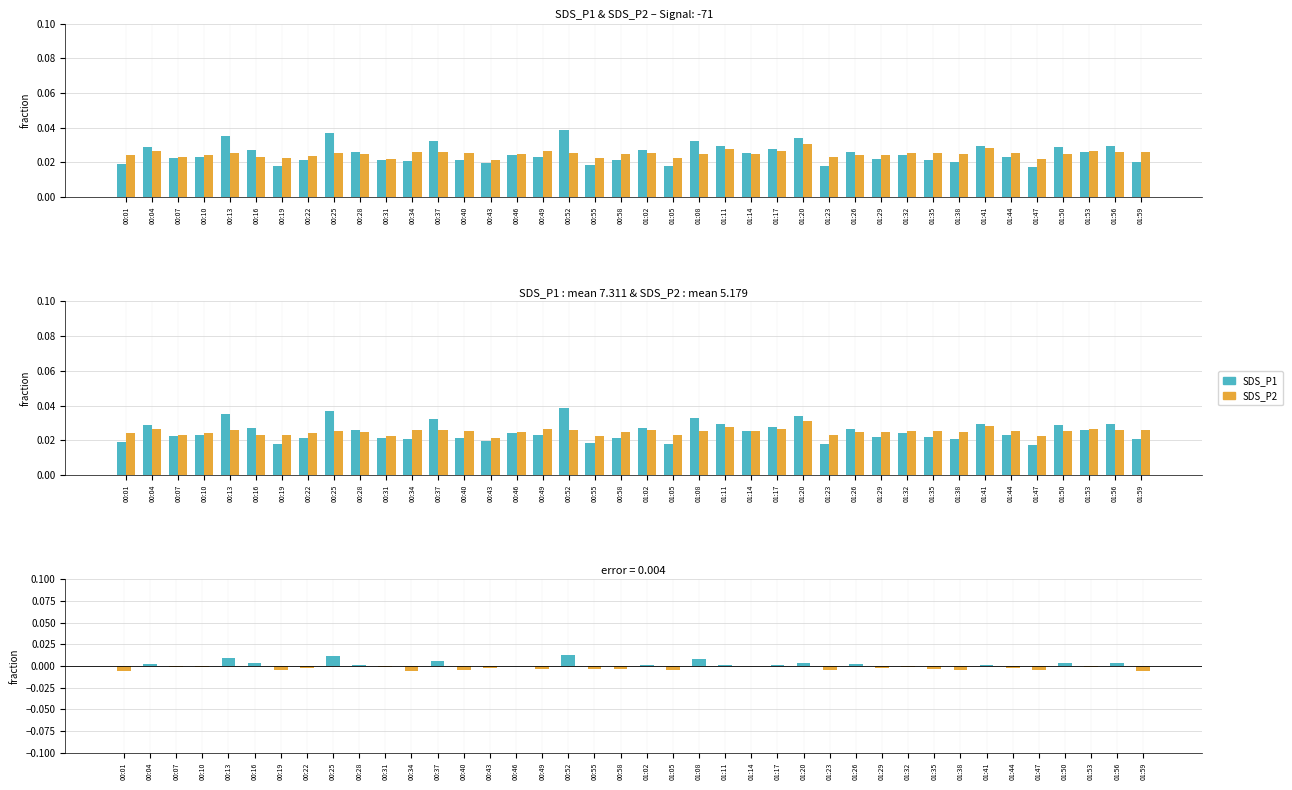

Where is SDS_P1 nearest to the value 0?

00:01